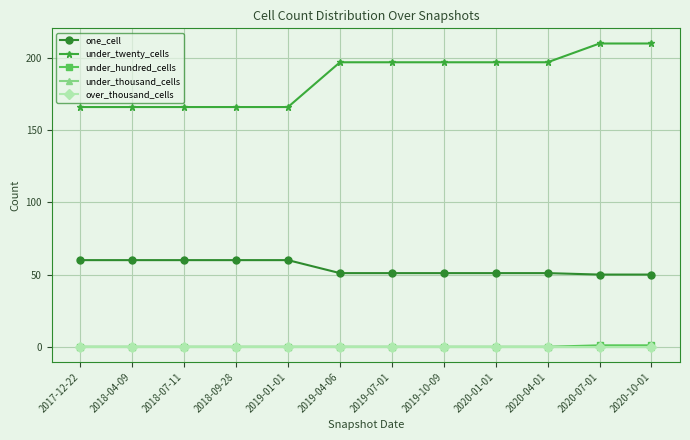

Is this an area chart (filled region under the line)?

No